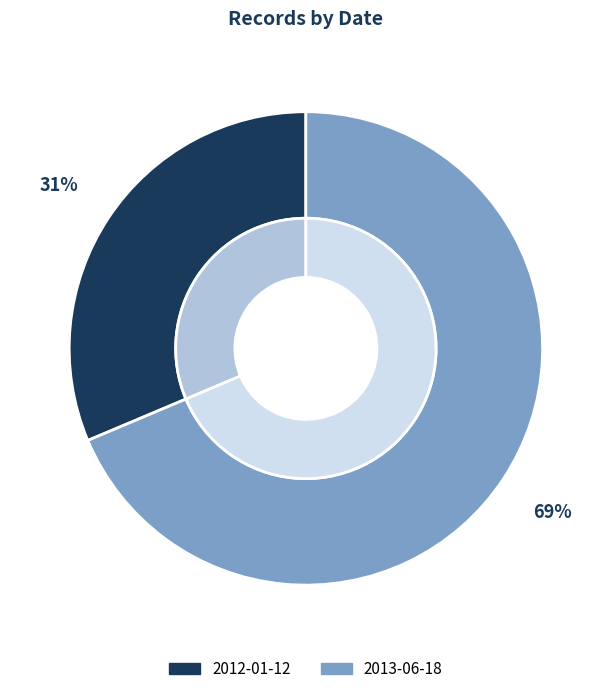

Rank the categories by value from highest to lowest.

2013-06-18, 2012-01-12